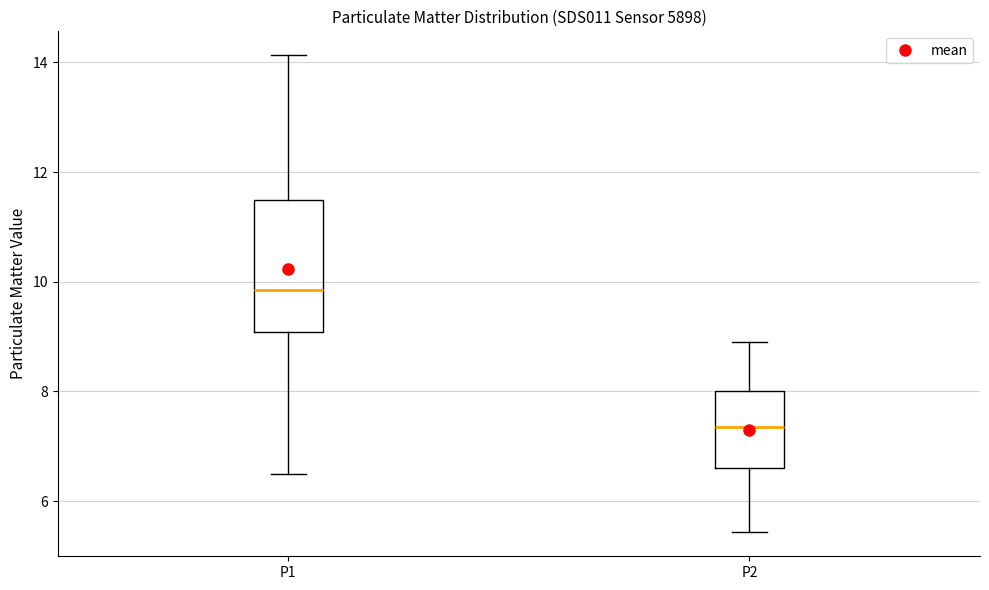

Which box is the tallest, from its lower edge to its upper edge?

P1